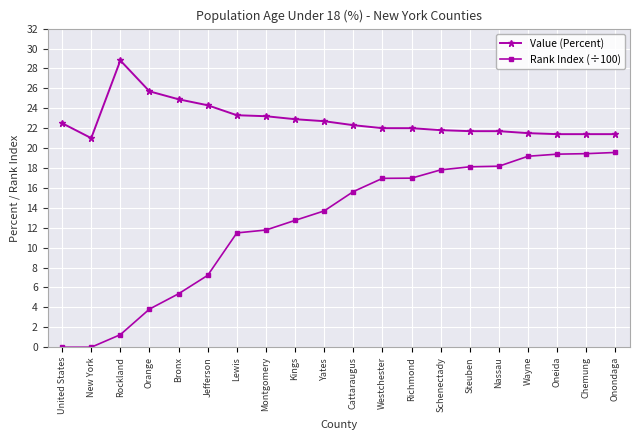

The value of Value (Percent) at Orange is 25.7. True or false?

True